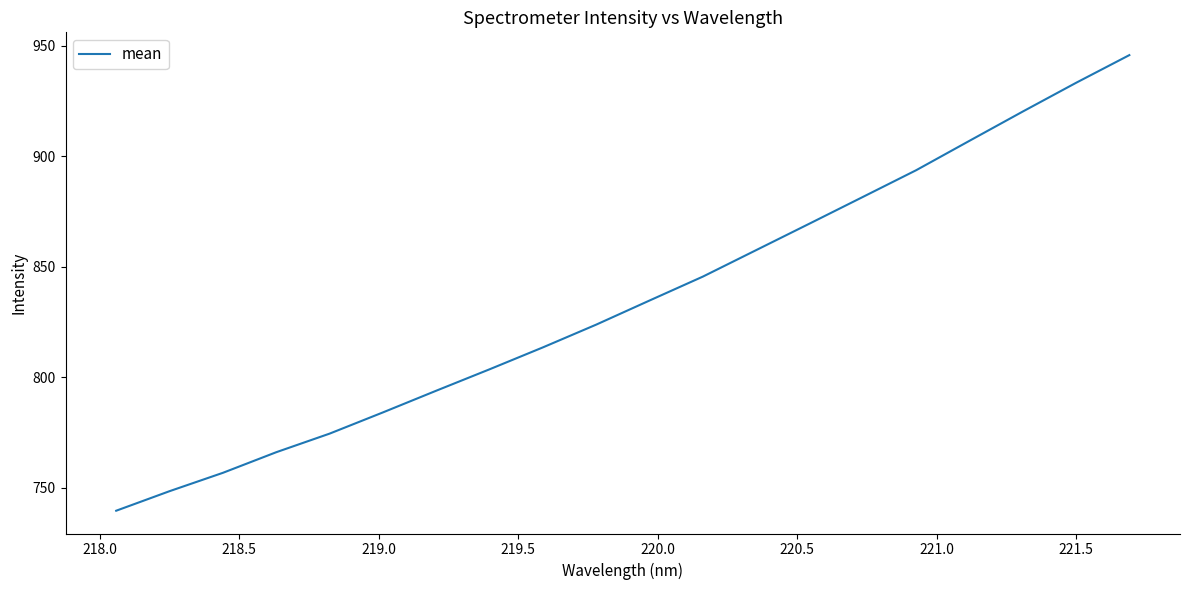

What is the difference between the maximum and minimum values?

206.3